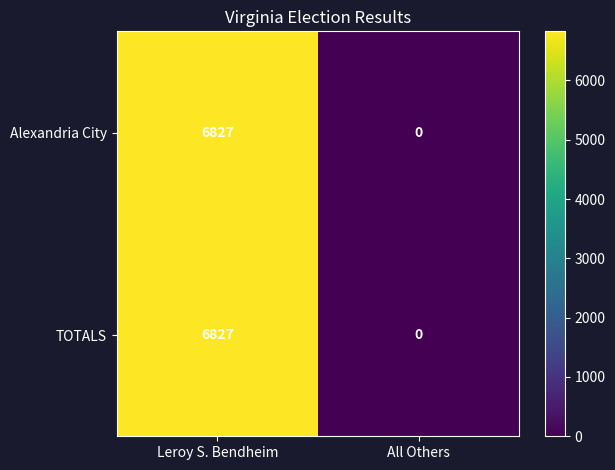

How many distinct data groups are displayed?

2